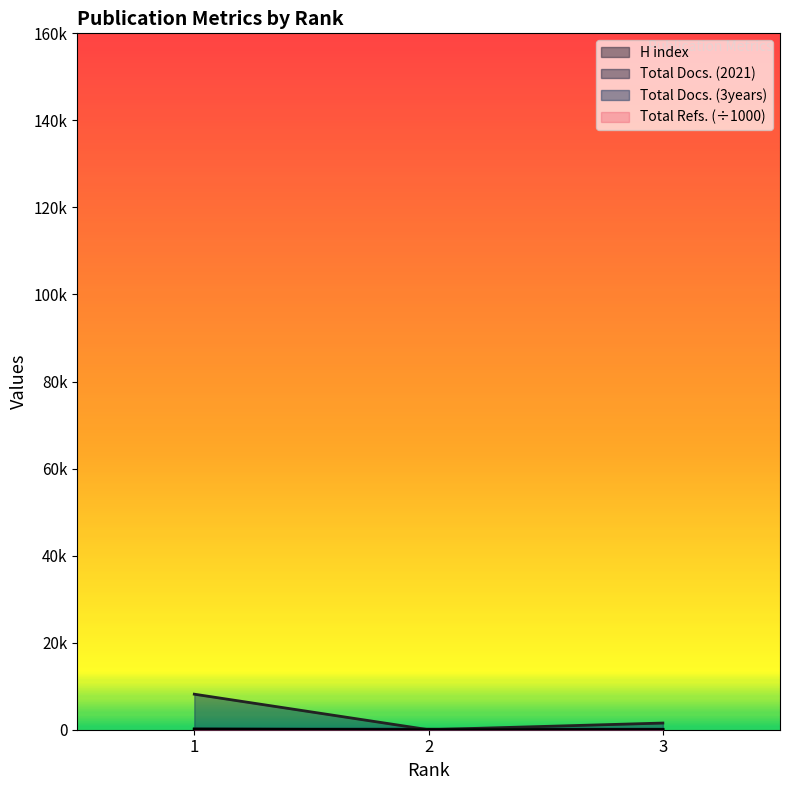

What is the value of the Total Docs. (3years) point at the 3rd from the left?

1534.0